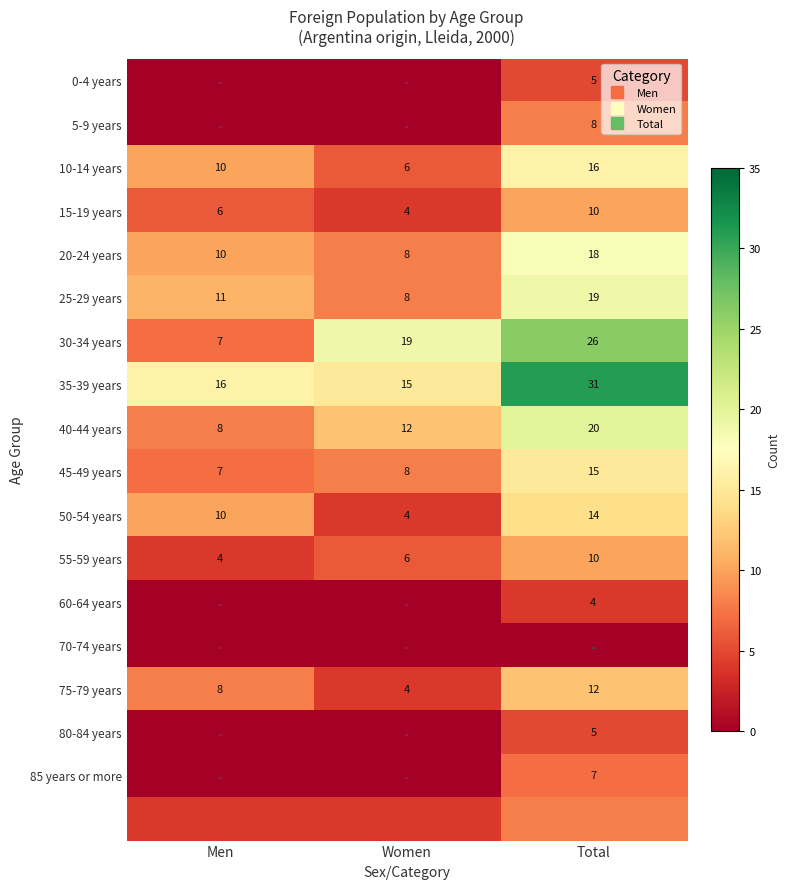

What is the difference between the highest and lowest values at Total?

31